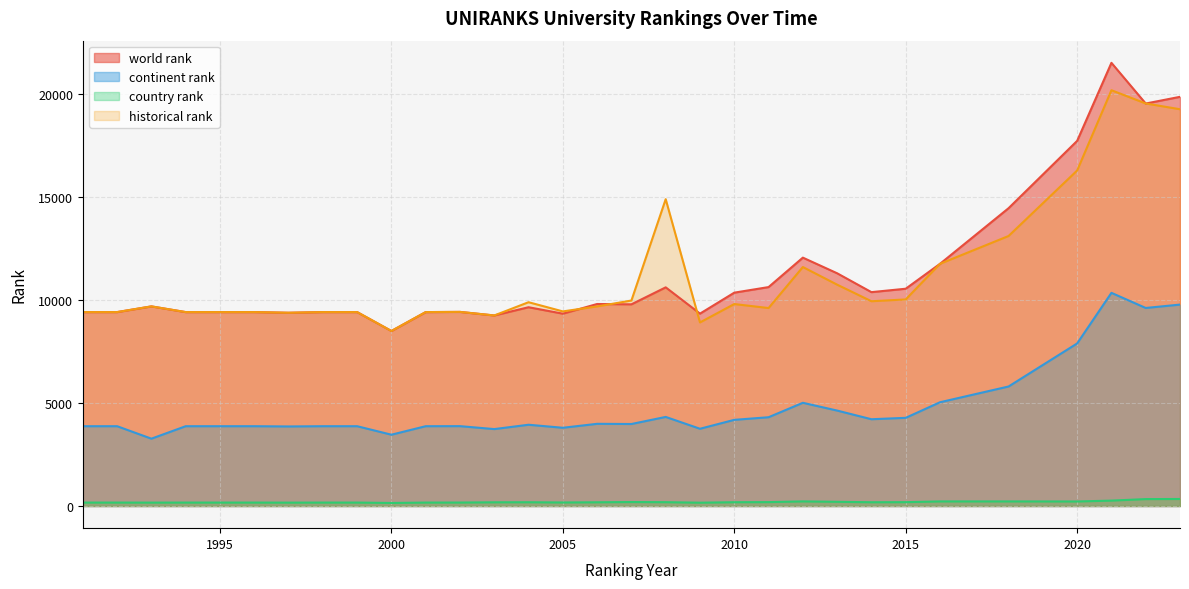

What is the difference between the continent rank values at 2018 and 1994?

1930.0